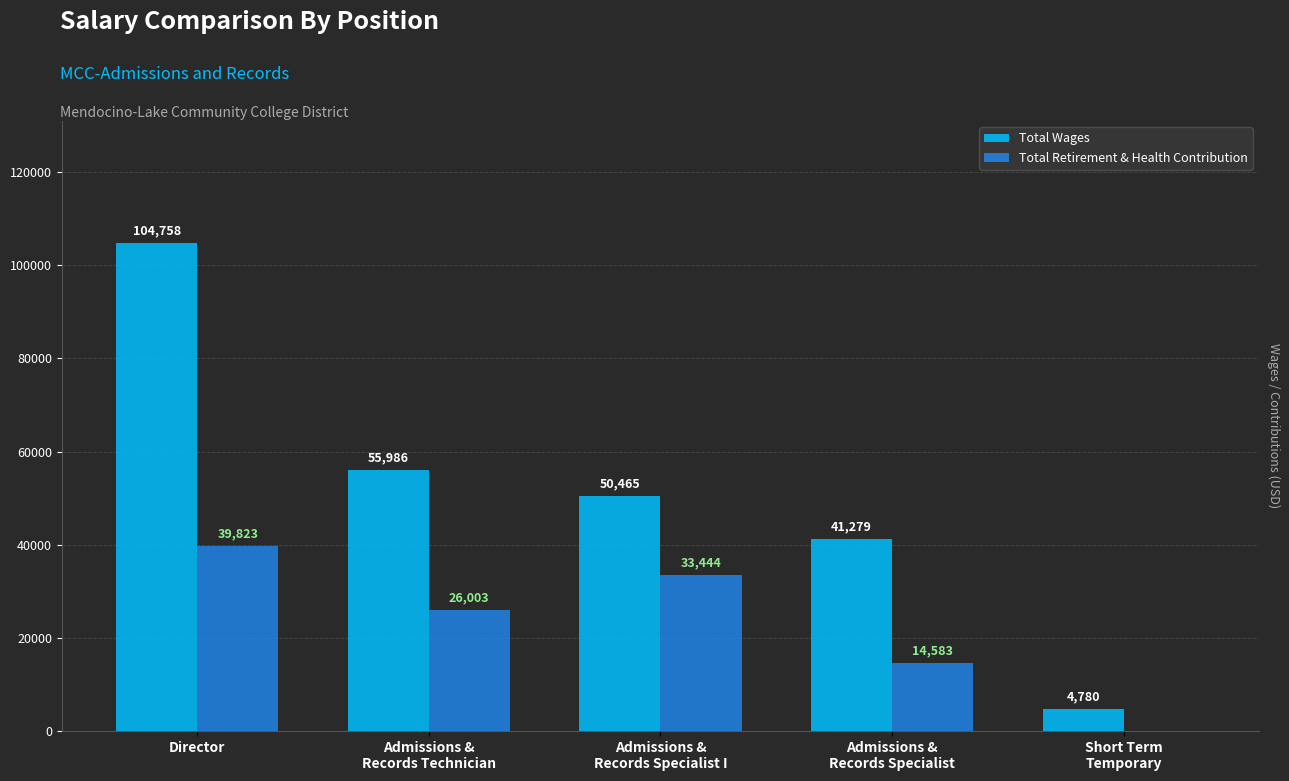

Which series has the widest spread of values?

Total Wages